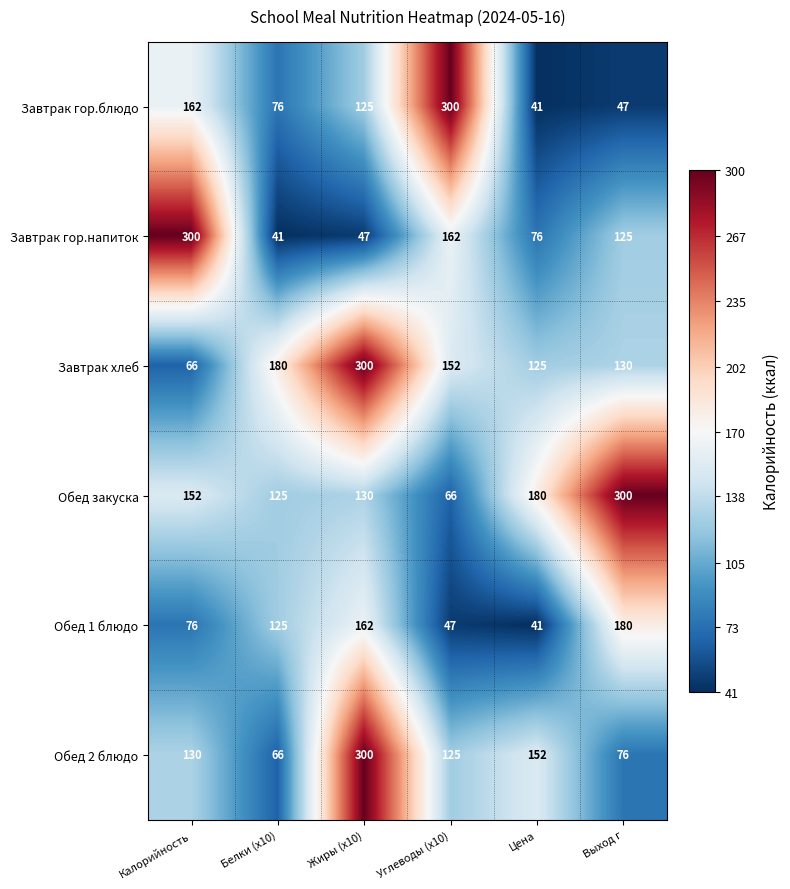

What is the difference between the second highest and second lowest values in the Завтрак гор.напиток series?

115